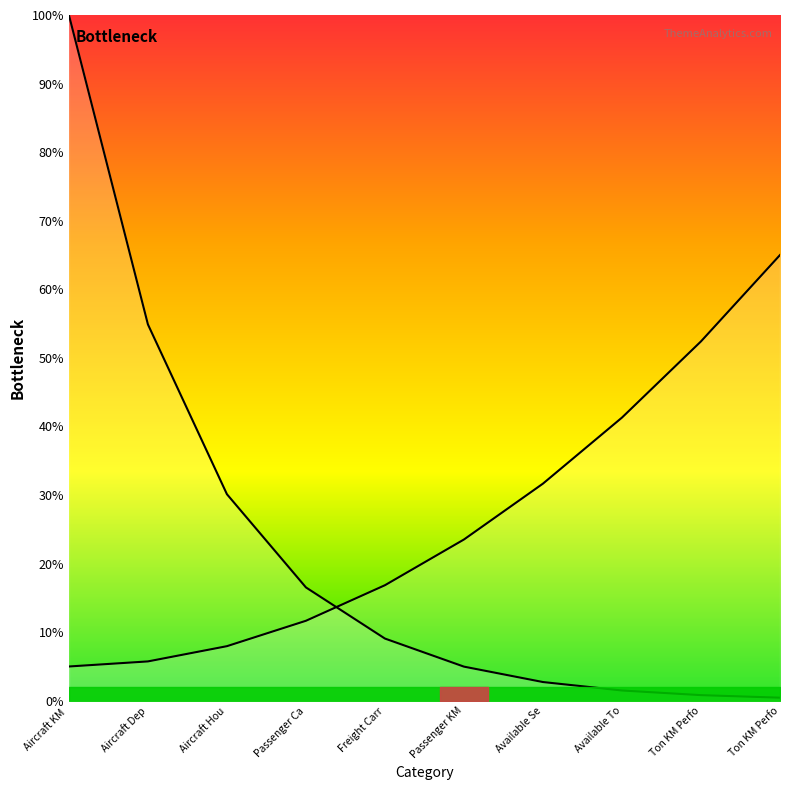

True or false: Right boundary has more than 1 points higher than both neighbors.

False